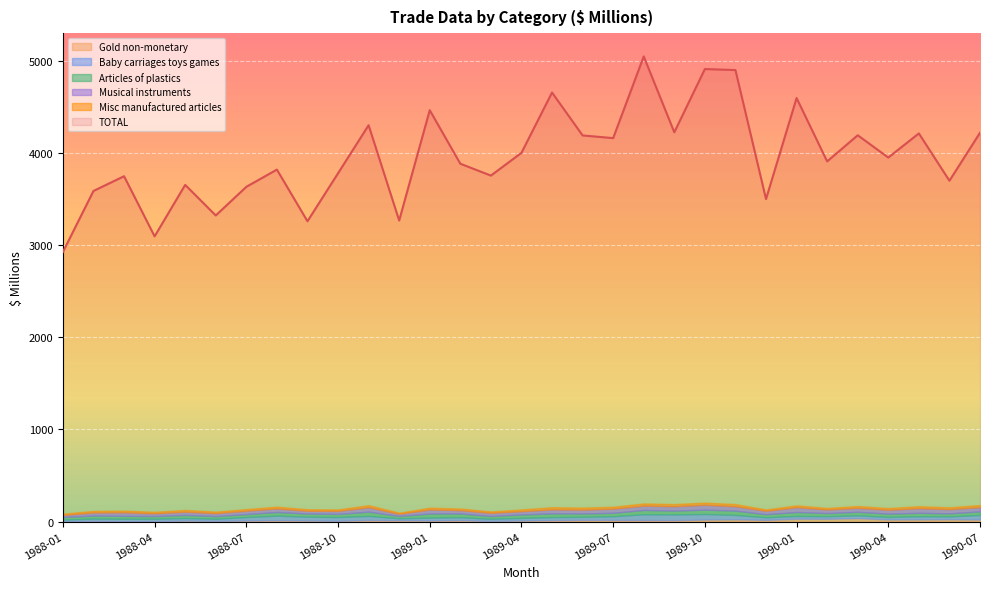

Rank the series by their maximum value, from highest to lowest.

TOTAL, Baby carriages toys games, Musical instruments, Articles of plastics, Gold non-monetary, Misc manufactured articles